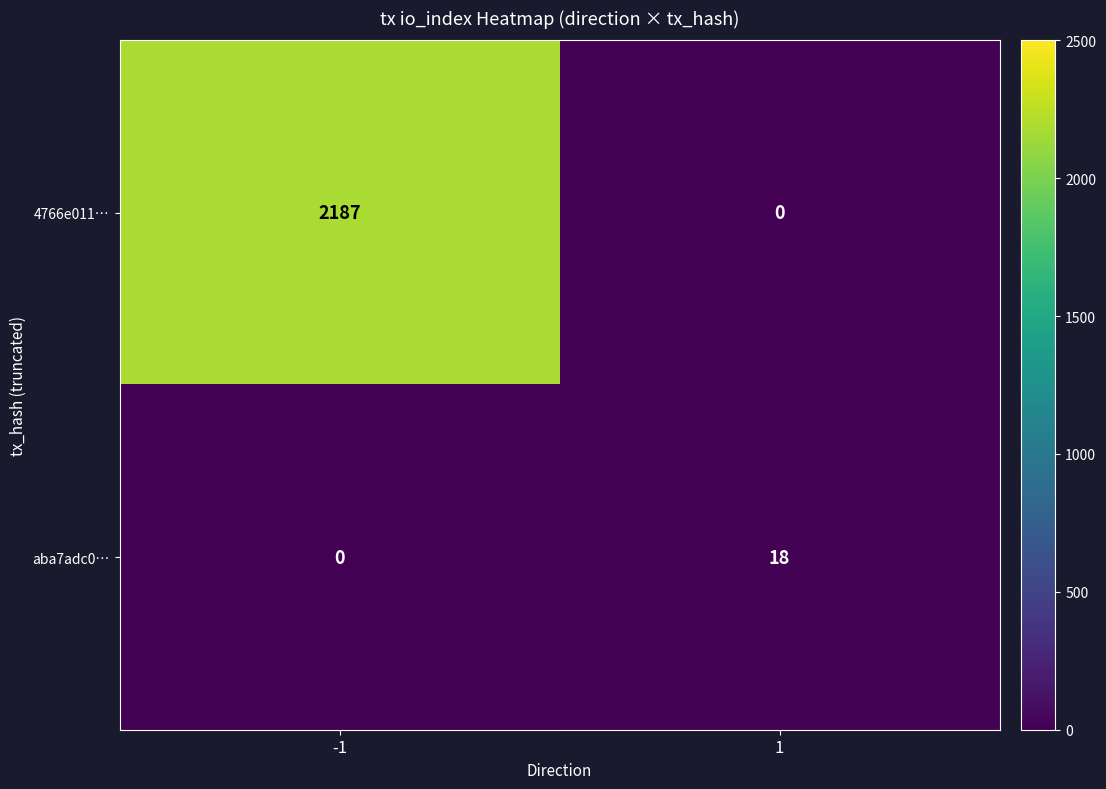

Rank the series by their average value, from highest to lowest.

4766e011…, aba7adc0…